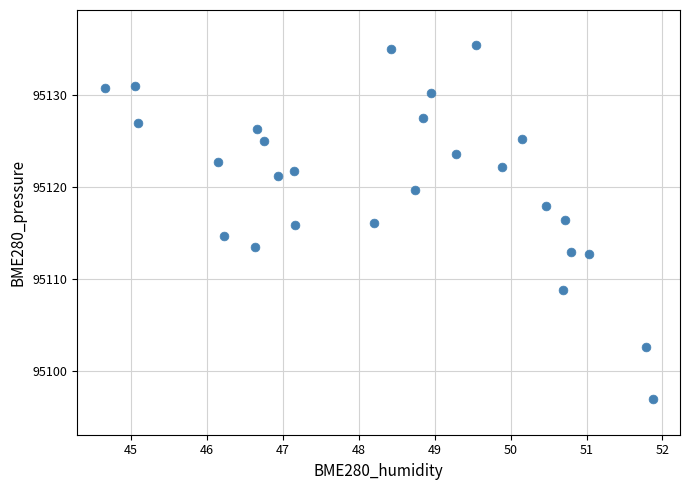

What is the range of X values (max minus min)?

7.2